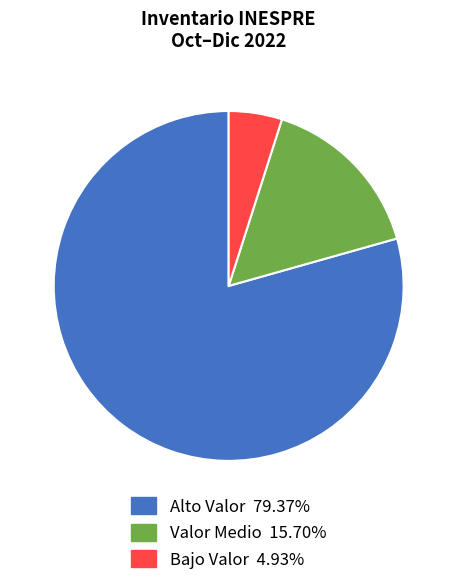

Is there a majority slice in this chart?

Yes